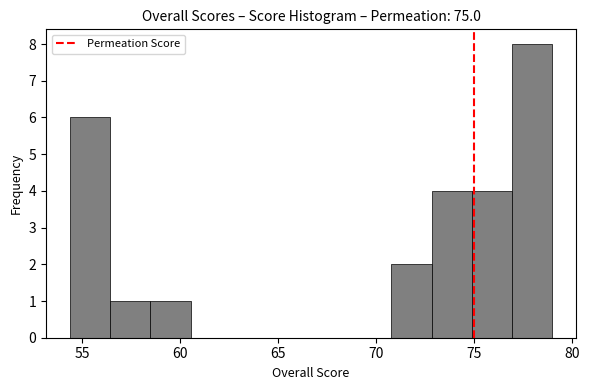

Which range on the x-axis has the tallest bar?

76.95 to 79.00